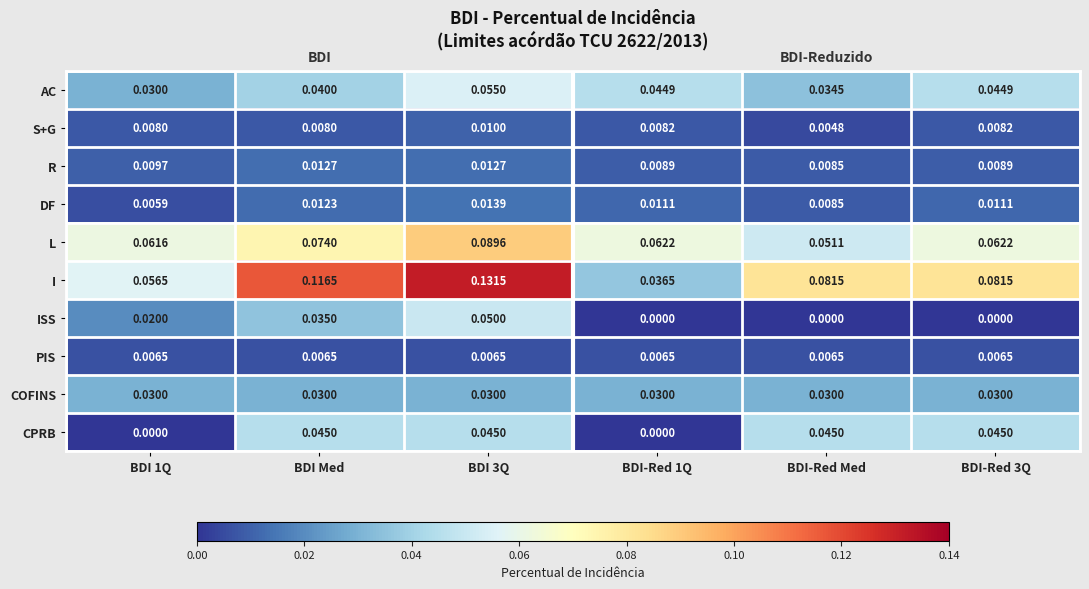

Is the value of ISS at BDI-Red Med greater than the value of S+G at BDI-Red Med?

No